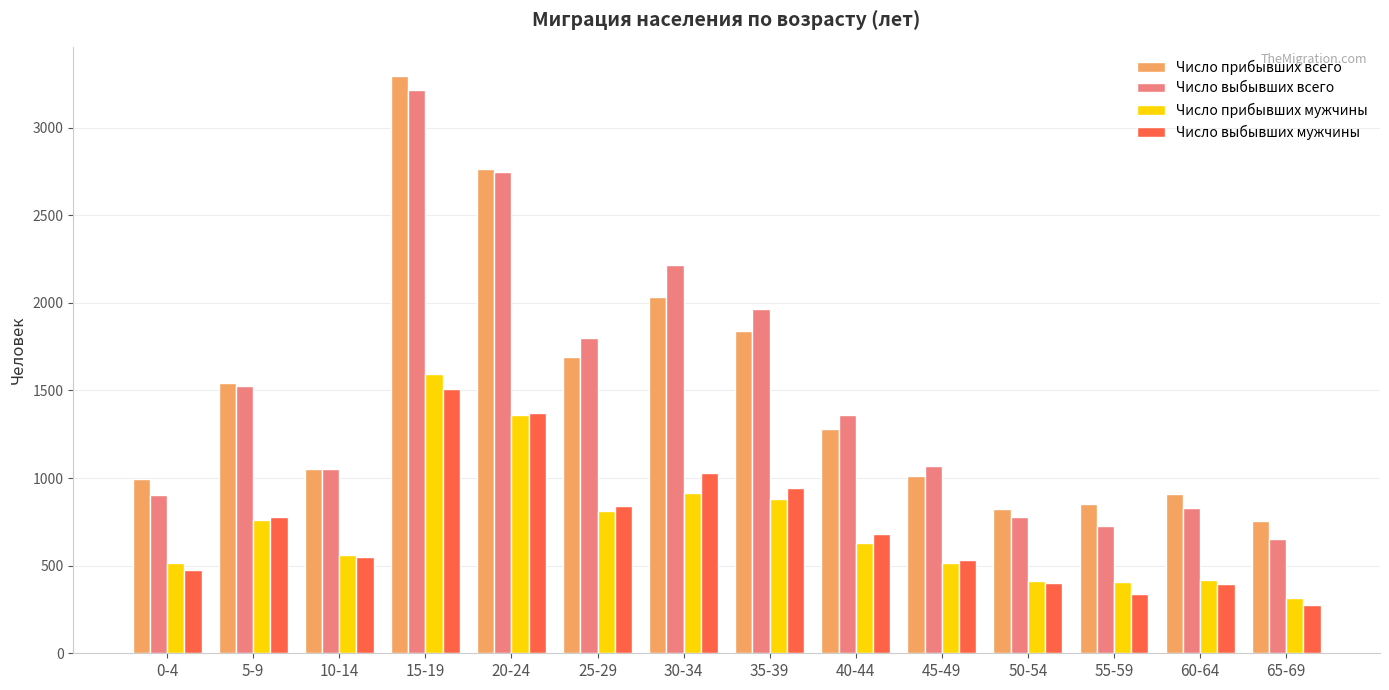

Where does the Число выбывших мужчины series first go above 679?

5-9